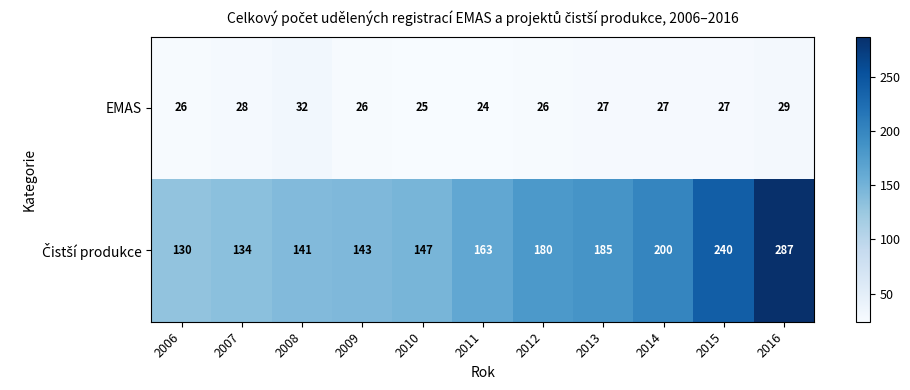

The value of EMAS at 2015 is 27. True or false?

True